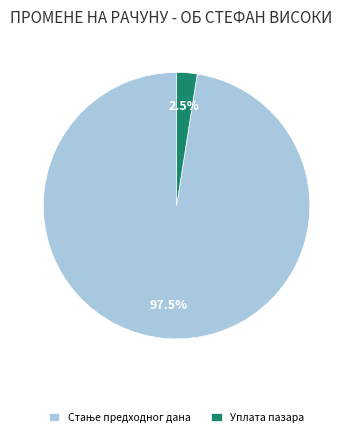

Which category has the smallest portion of the pie?

Уплата пазара